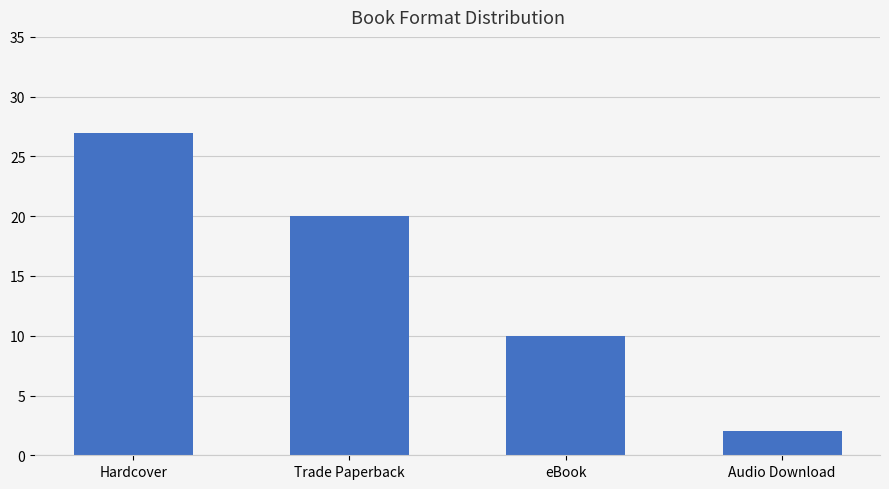

Does the chart contain stacked bars?

No